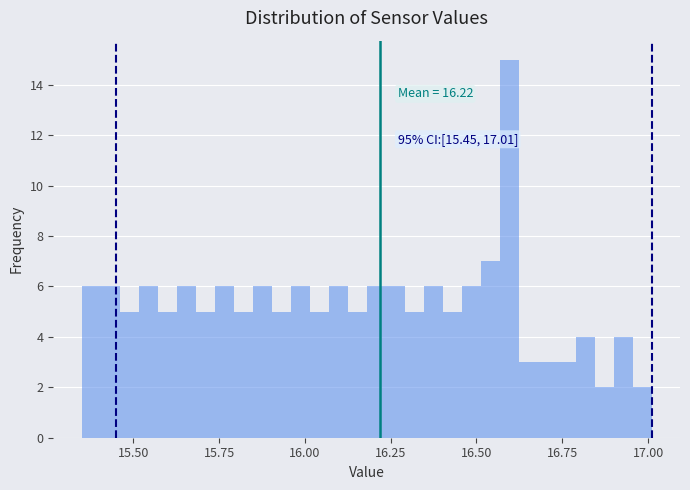

Read against the x-axis, roughly where is the centre of the tallest bar?

16.60